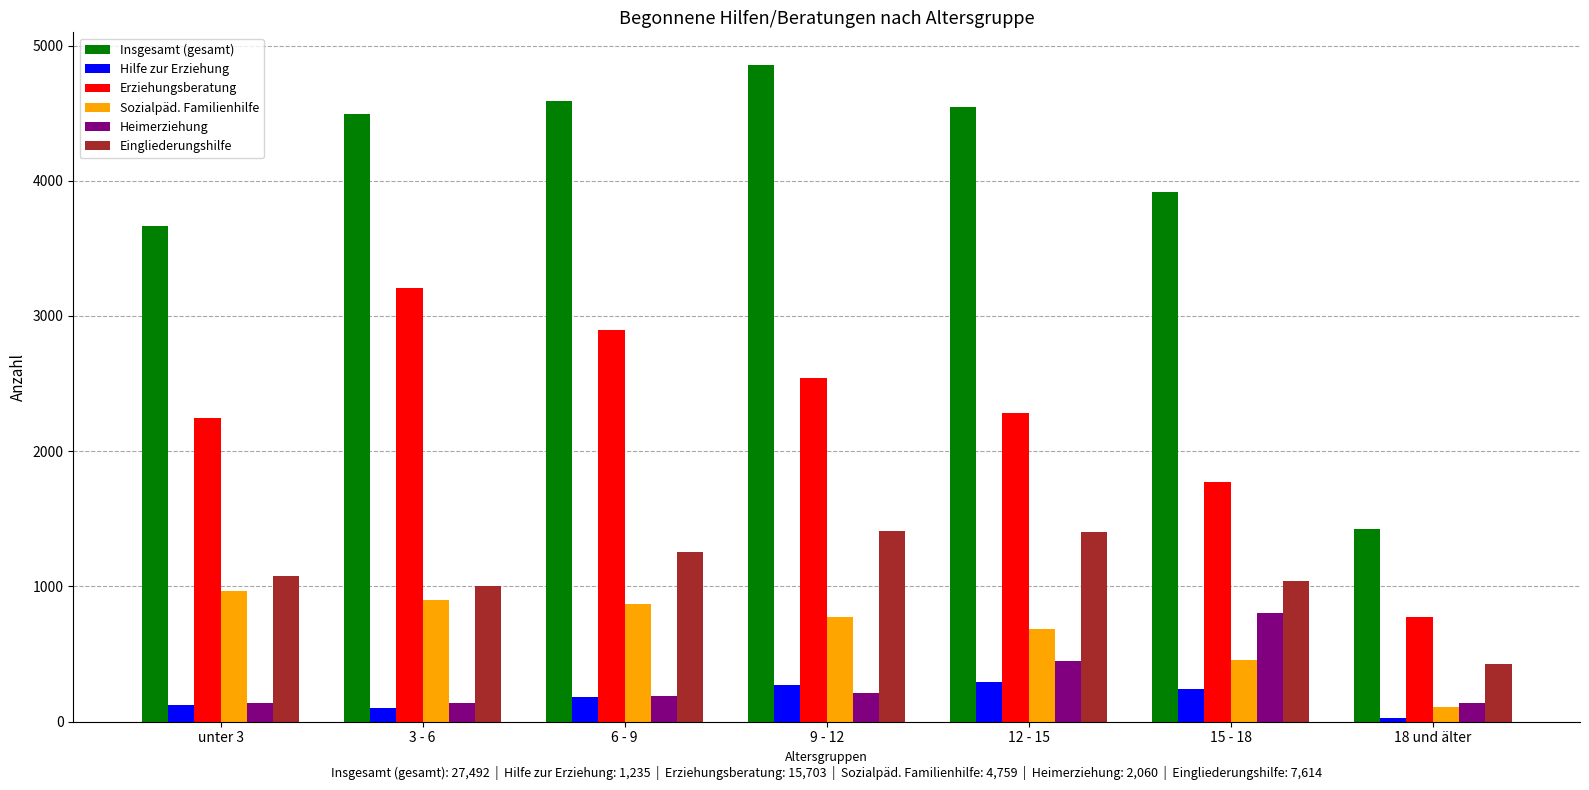

List the series in order of their peak value, lowest first.

Hilfe zur Erziehung, Heimerziehung, Sozialpäd. Familienhilfe, Eingliederungshilfe, Erziehungsberatung, Insgesamt (gesamt)